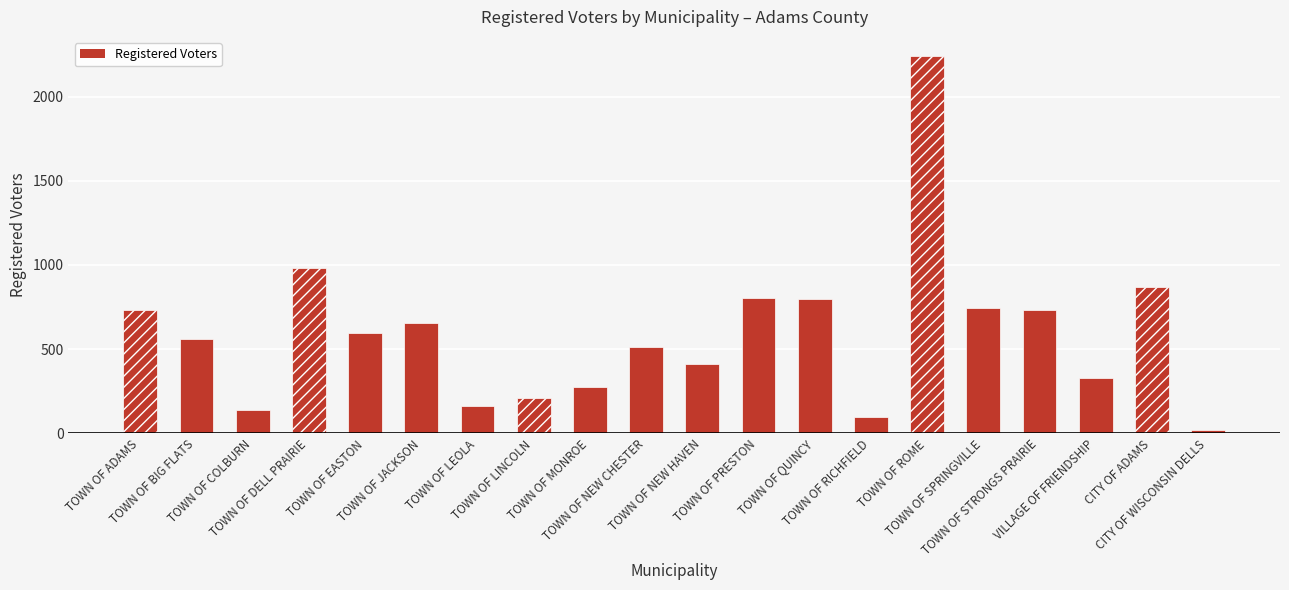

What is the change in value from TOWN OF ADAMS to TOWN OF STRONGS PRAIRIE?

+3